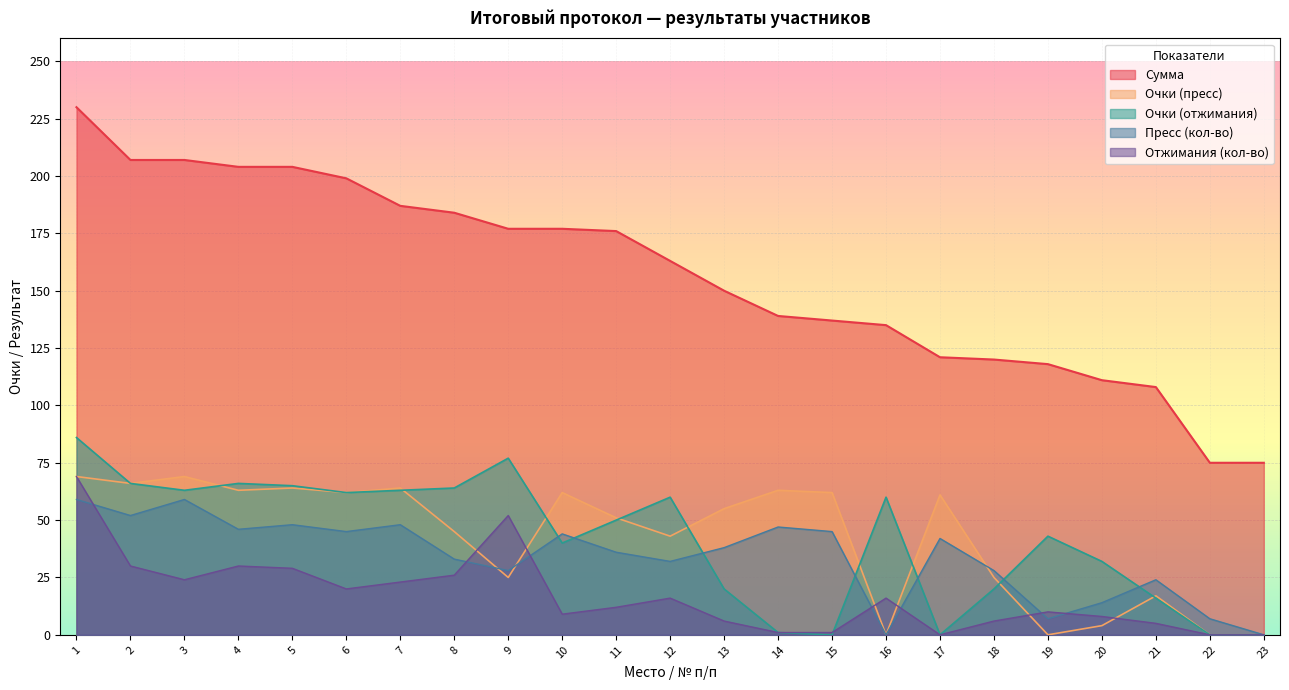

What is the difference between the second highest and minimum values in the Пресс series?

59